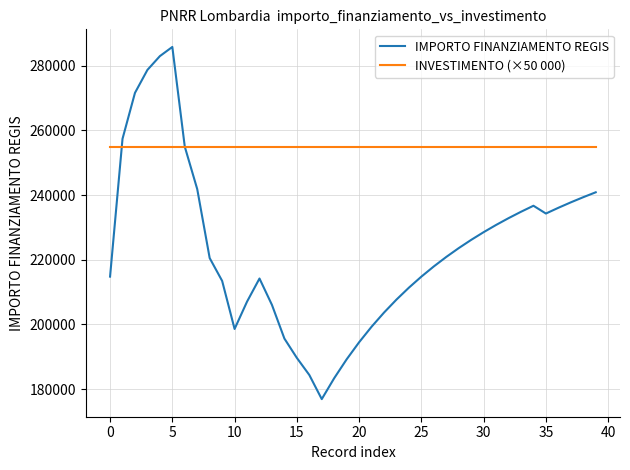

Which series has the largest total across all categories?

INVESTIMENTO (×50 000)